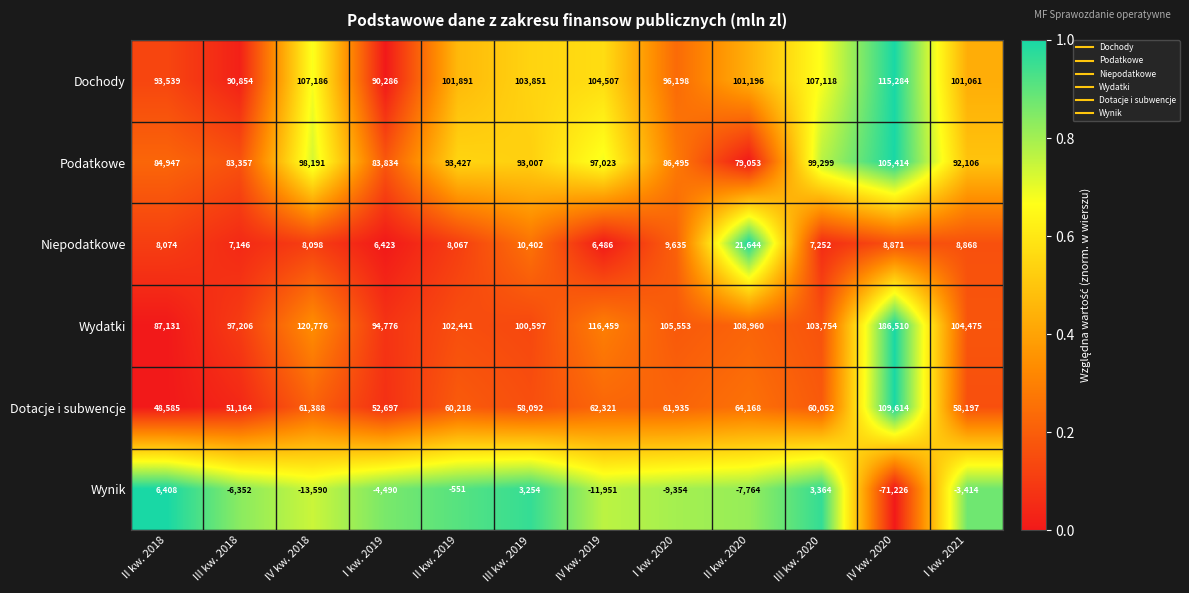

What is the total value across all series at III kw. 2018?

323375